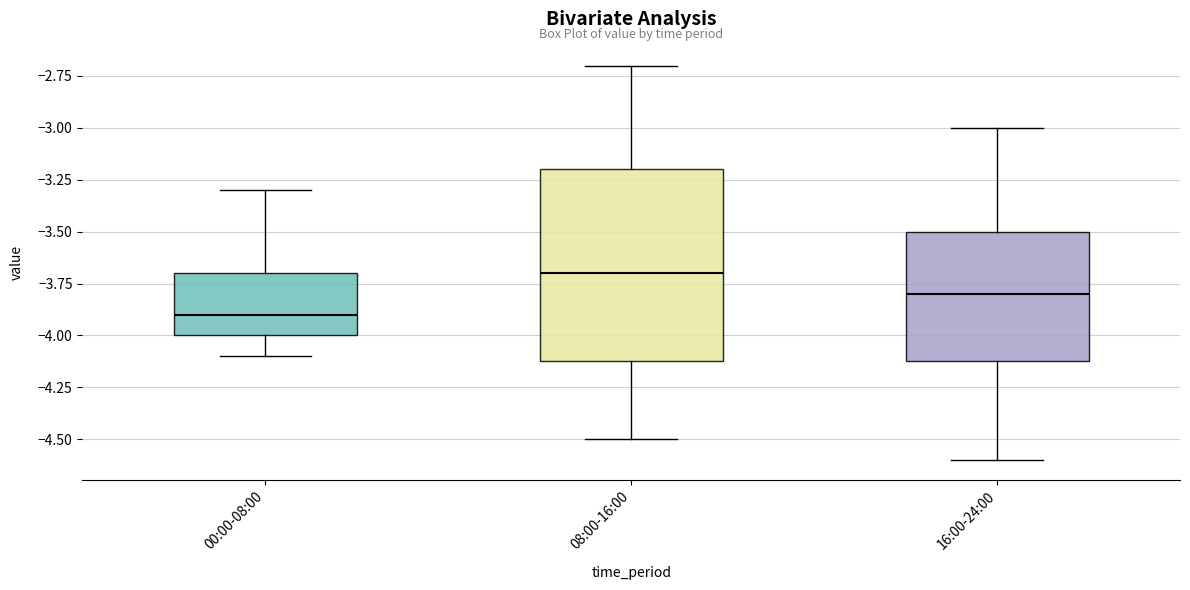

Reading left to right, read every box against the y-axis: the position of its median line, the range the box covers, and the ends of its whiskers. The values are not printed on the chart, so give them approximately, as read against the axis.

00:00-08:00: median -3.9, box -4.0 to -3.7, whiskers -4.1 to -3.3
08:00-16:00: median -3.7, box -4.1 to -3.2, whiskers -4.5 to -2.7
16:00-24:00: median -3.8, box -4.1 to -3.5, whiskers -4.6 to -3.0